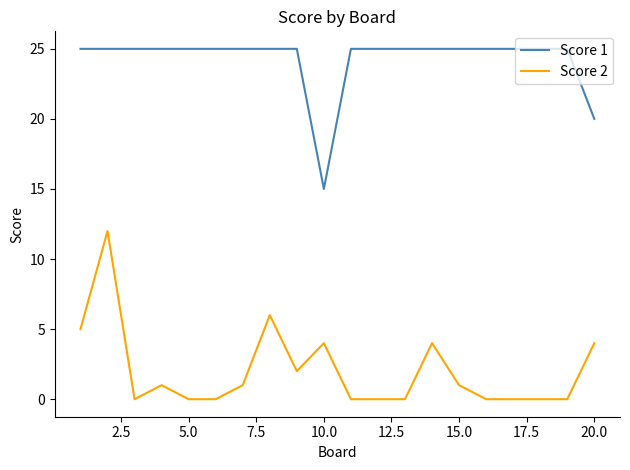

Which series has the largest total across all categories?

Score 1